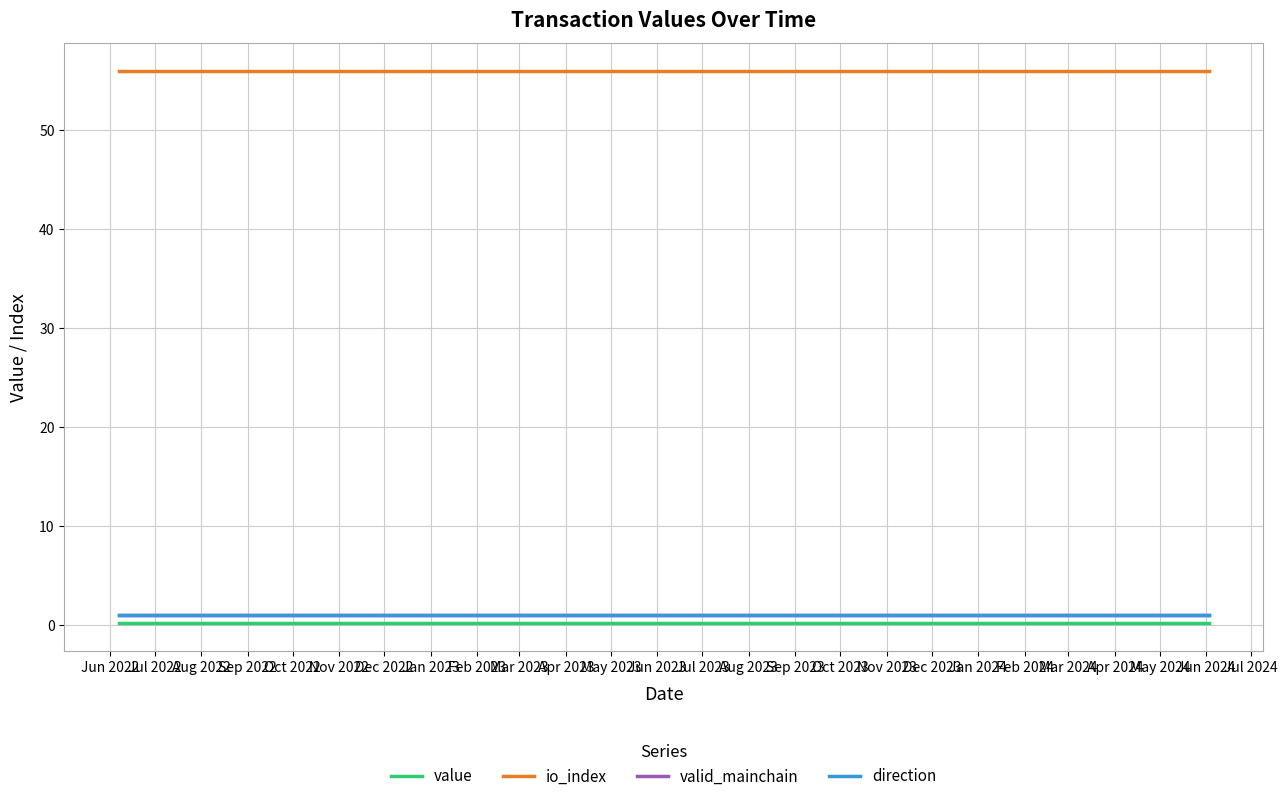

At which category is the sum across all series the highest?

Jun 2022